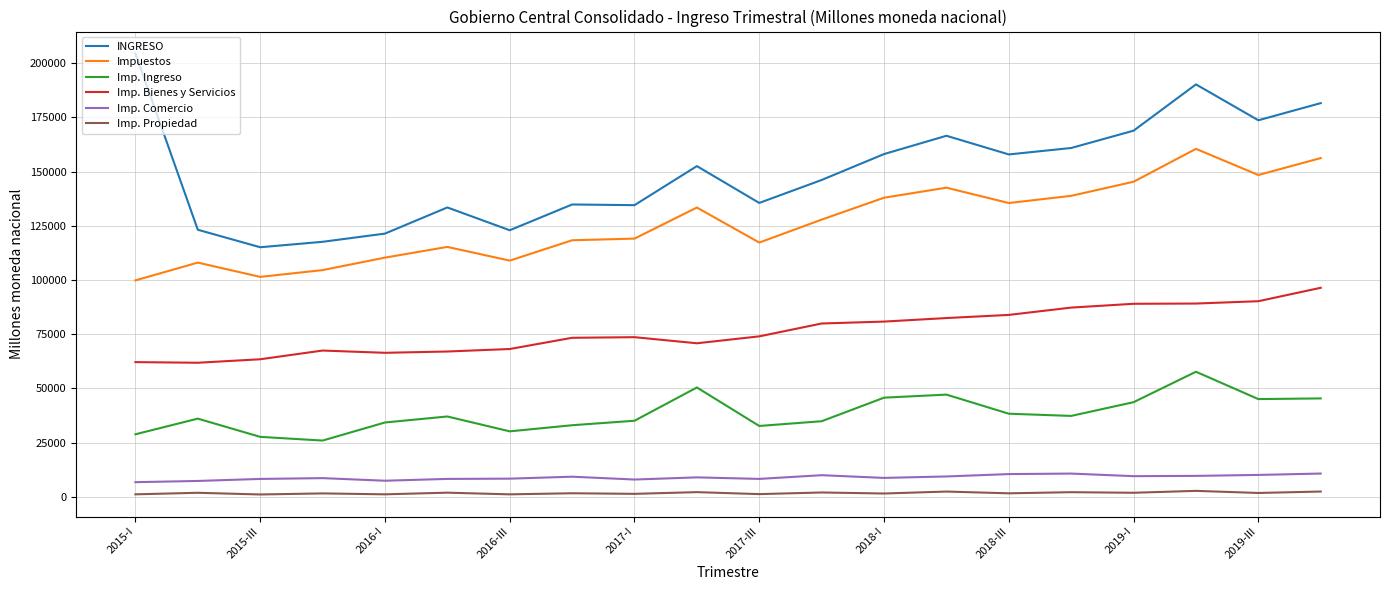

In Imp. Comercio, how many points are lower than both neighbors (excluding endpoints)?

5